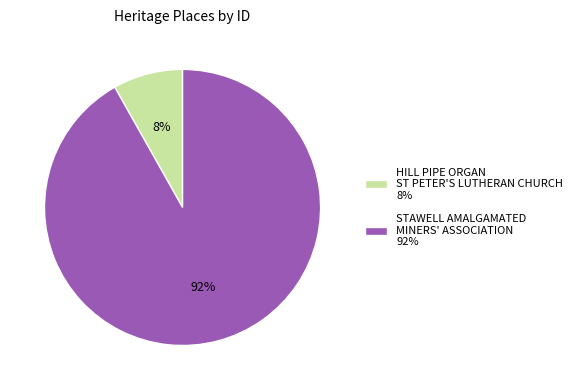

To the nearest percent, what is the difference between the largest and smallest slice percentages?

84%